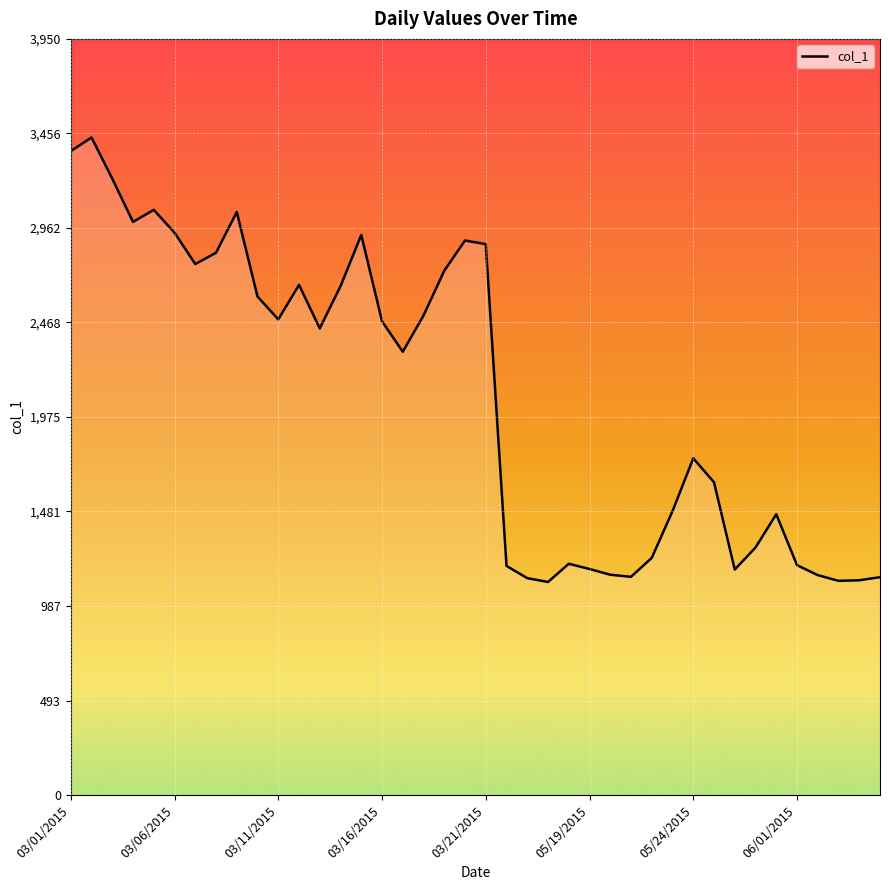

Reading left to right, extract all data points from this chart.

3364	3435	3220	2994	3057	2938	2774	2833	3046	2604	2485	2665	2438	2658	2926	2475	2316	2505	2739	2897	2878	1197	1133	1113	1208	1181	1151	1140	1239	1483	1759	1634	1178	1293	1467	1201	1149	1119	1122	1138